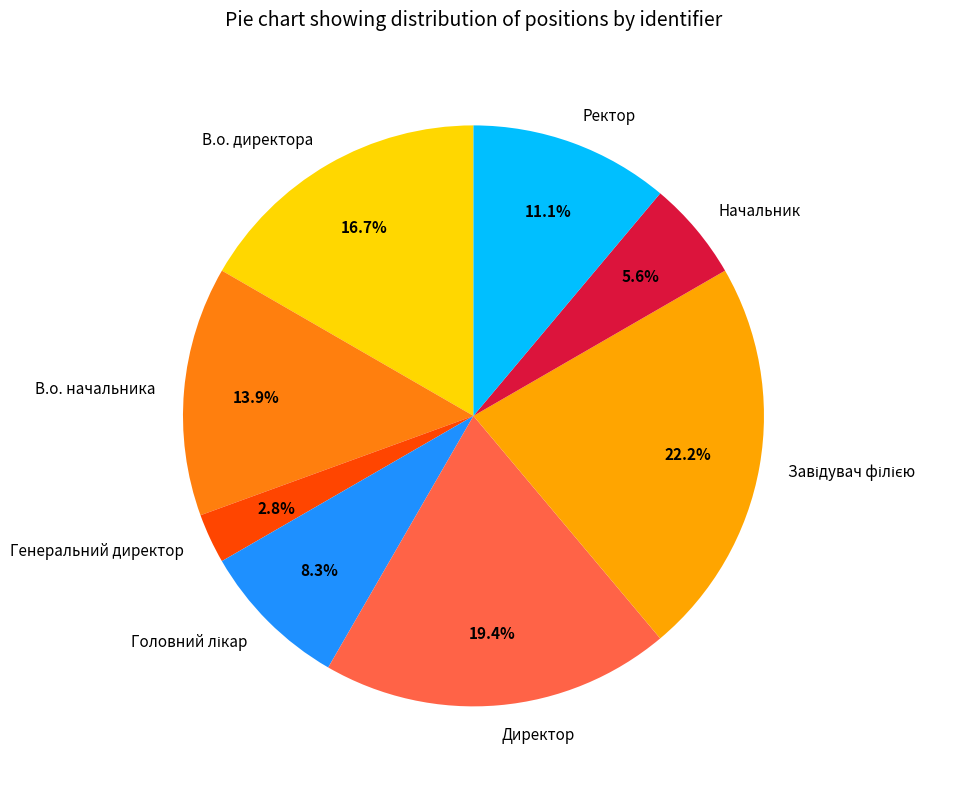

True or false: Начальник accounts for 1% of the total.

False